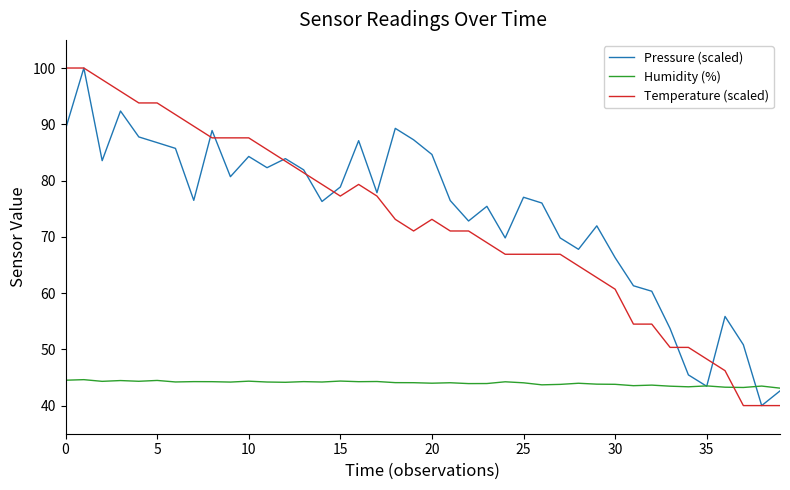

What is the minimum value shown in the chart?

40.0